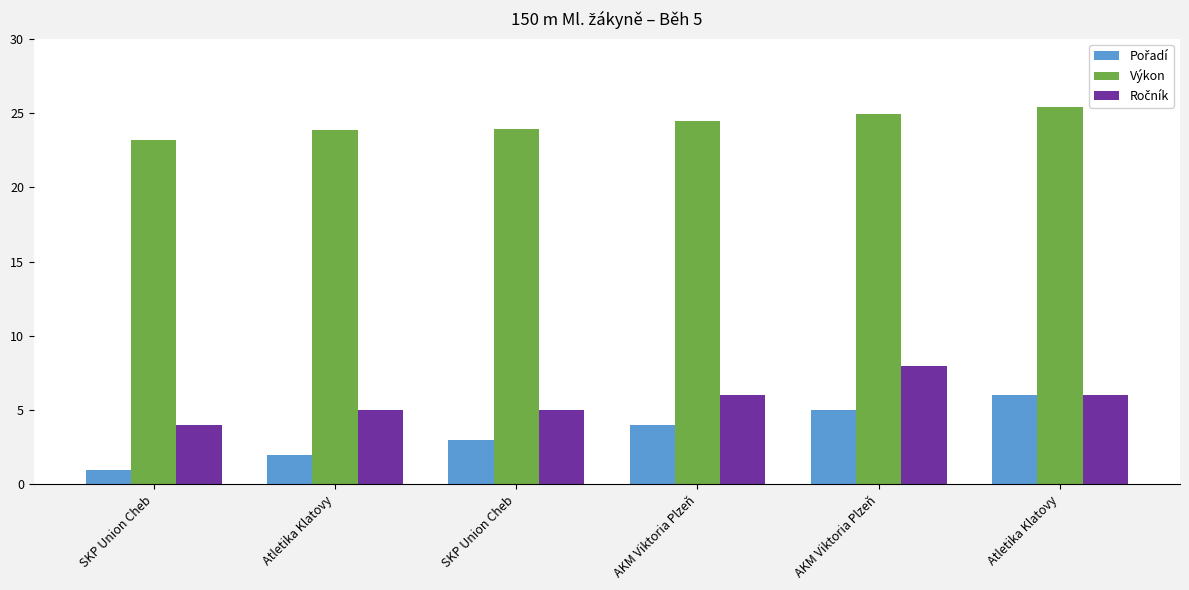

At which label is Ročník closest to 6?

AKM Viktoria Plzeň